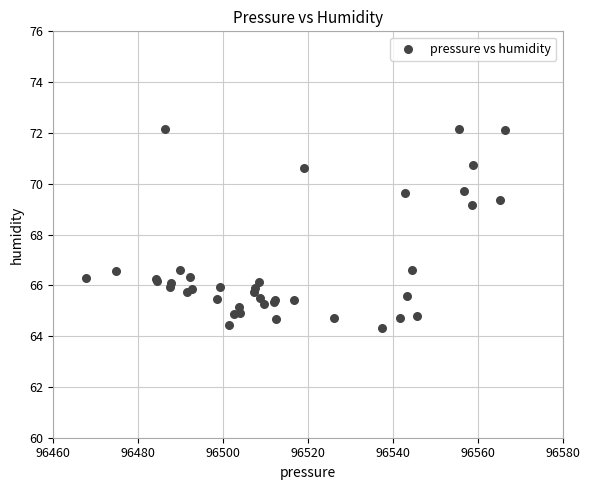

What Y value in the scatter plot is closest to 68?

69.2